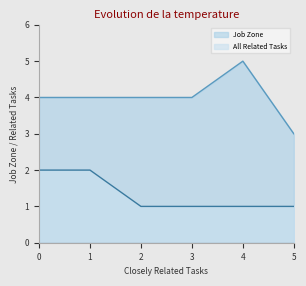

What is the sum of all All Related Tasks values?

8